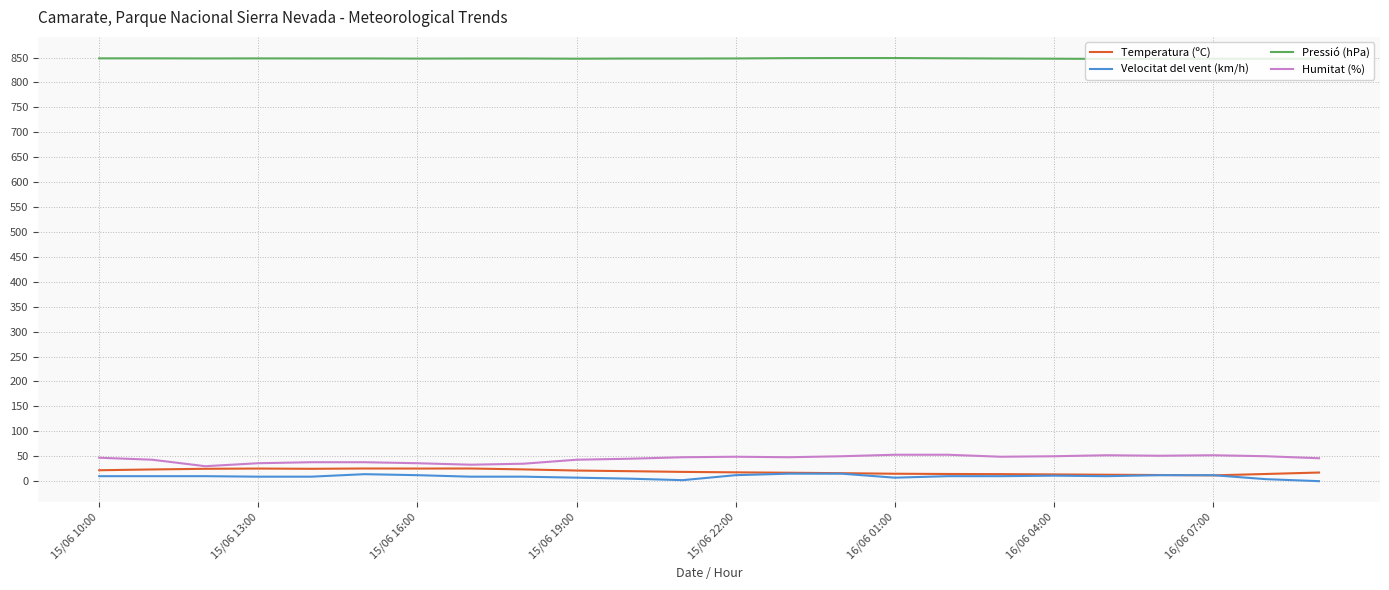

Which series has the largest total across all categories?

Pressió (hPa)